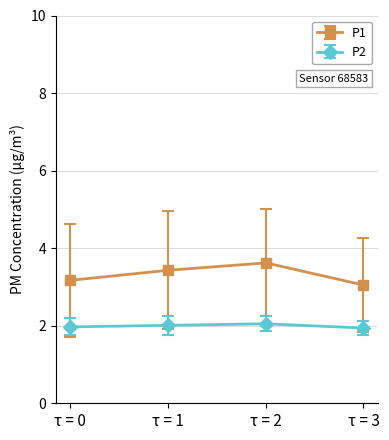

What is the average value of the P1 series?

3.3